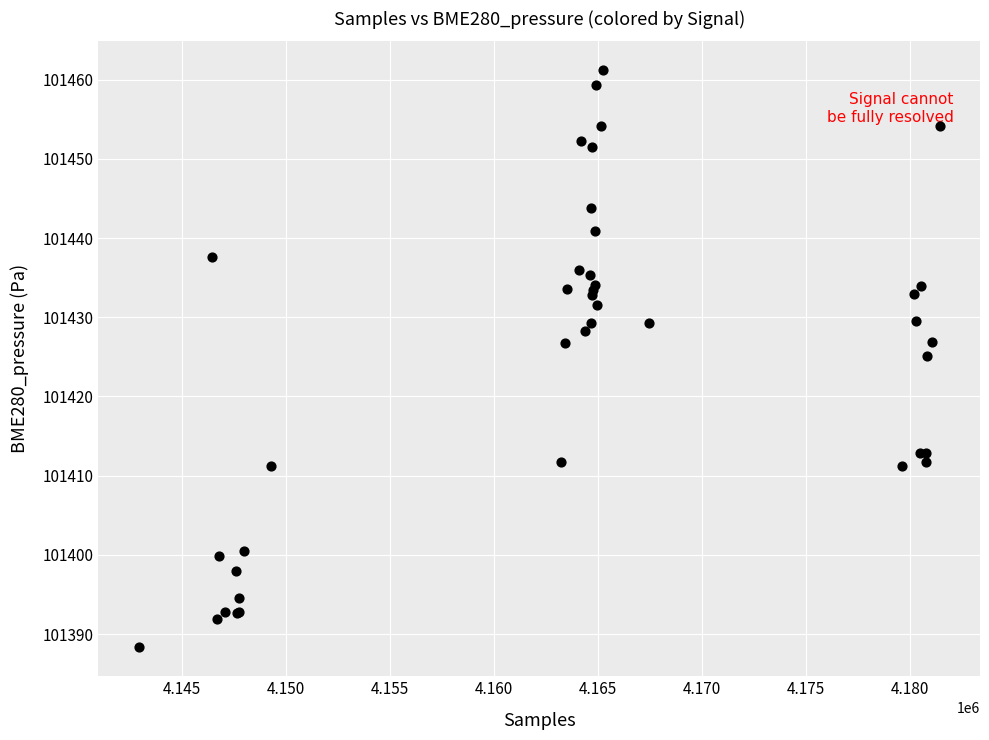

What Y value in the scatter plot is closest to 101424?

101425.2